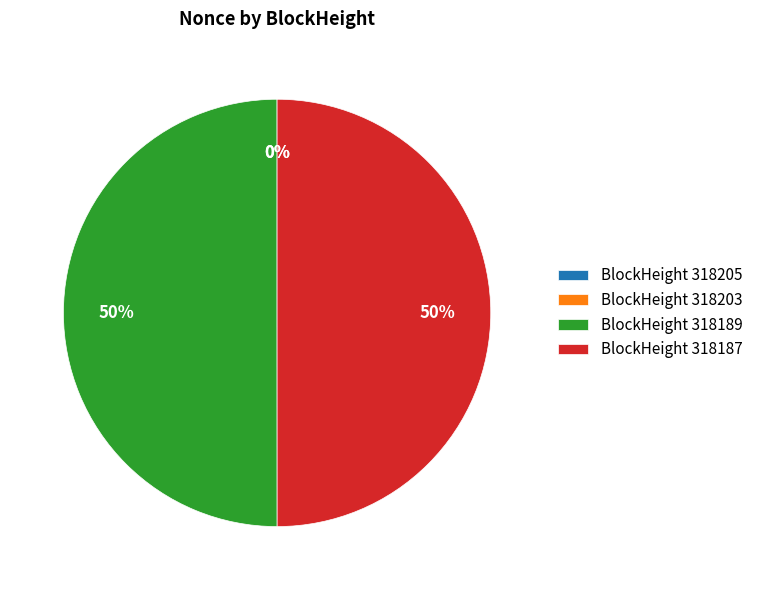

Does any single category account for the majority?

No